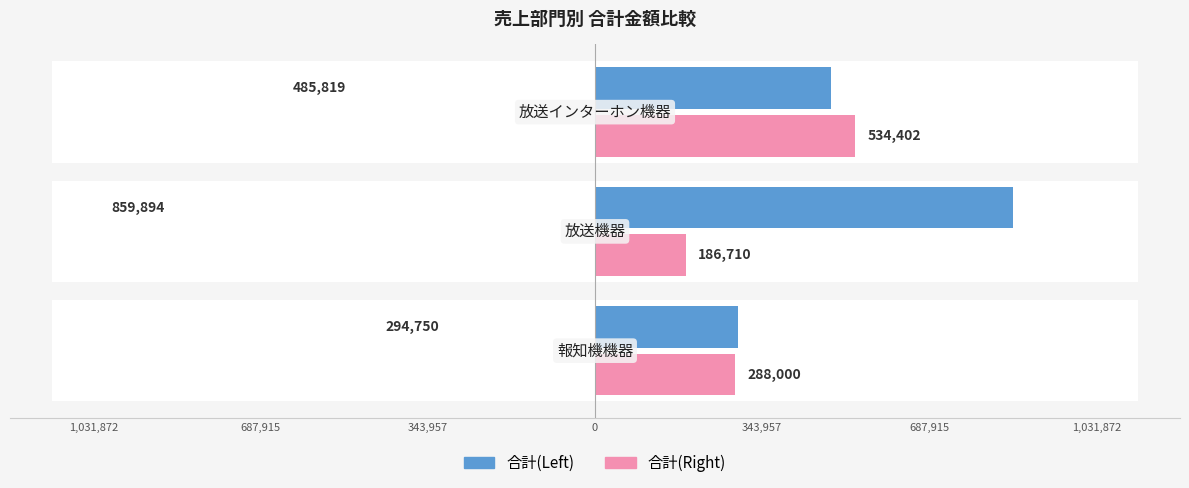

Which series changed the most between 1,031,872 and 343,957?

合計(Right)